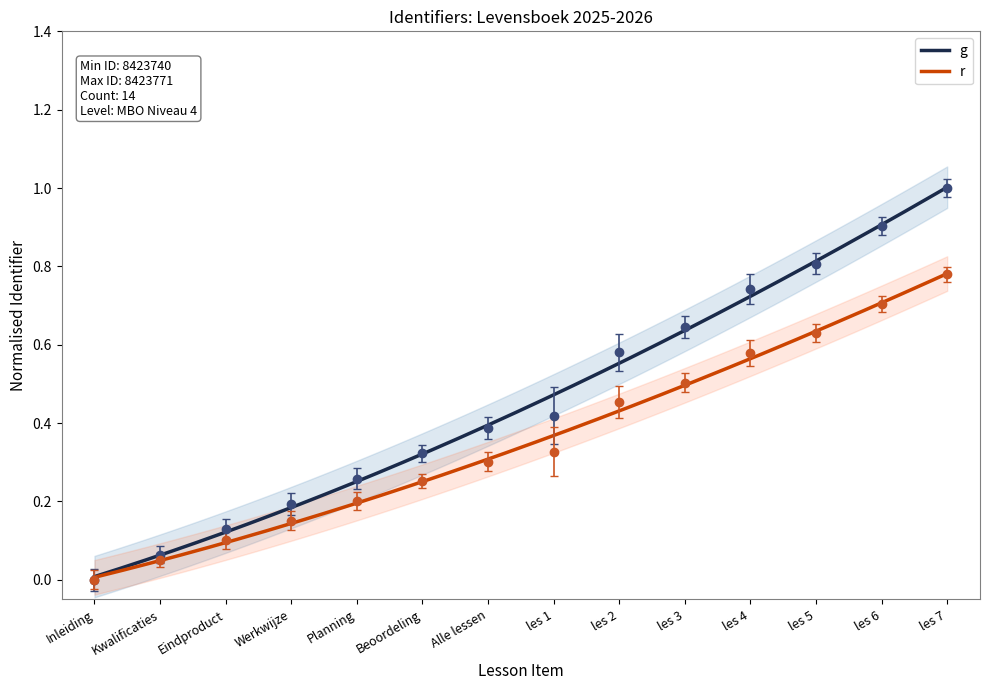

What is the approximate value at les 3?

0.6